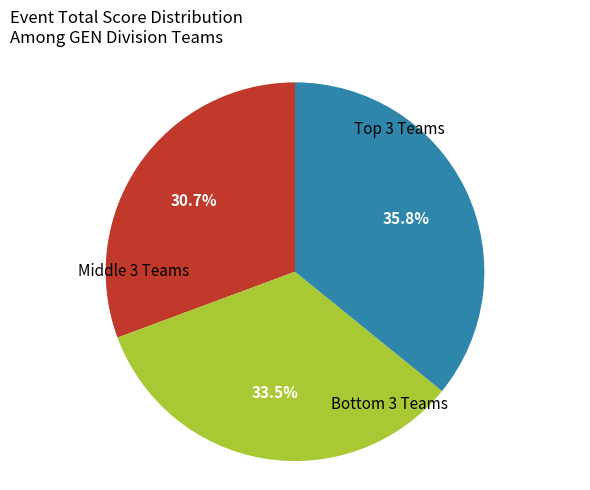

Is there any slice that represents more than half of the pie?

No